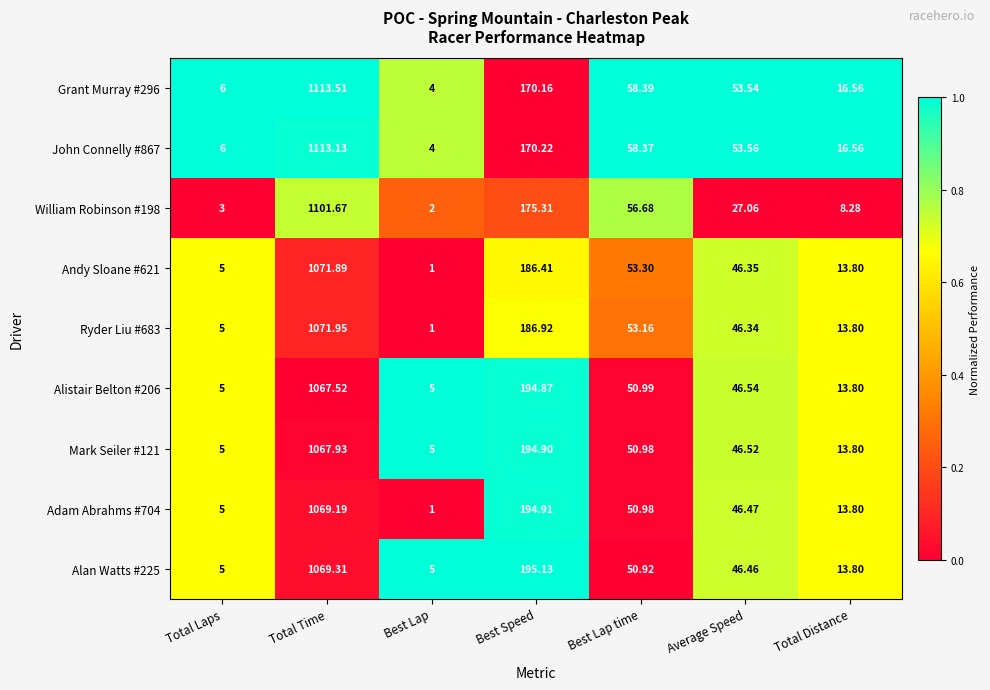

At which label does Alistair Belton #206 first exceed 46?

Total Time